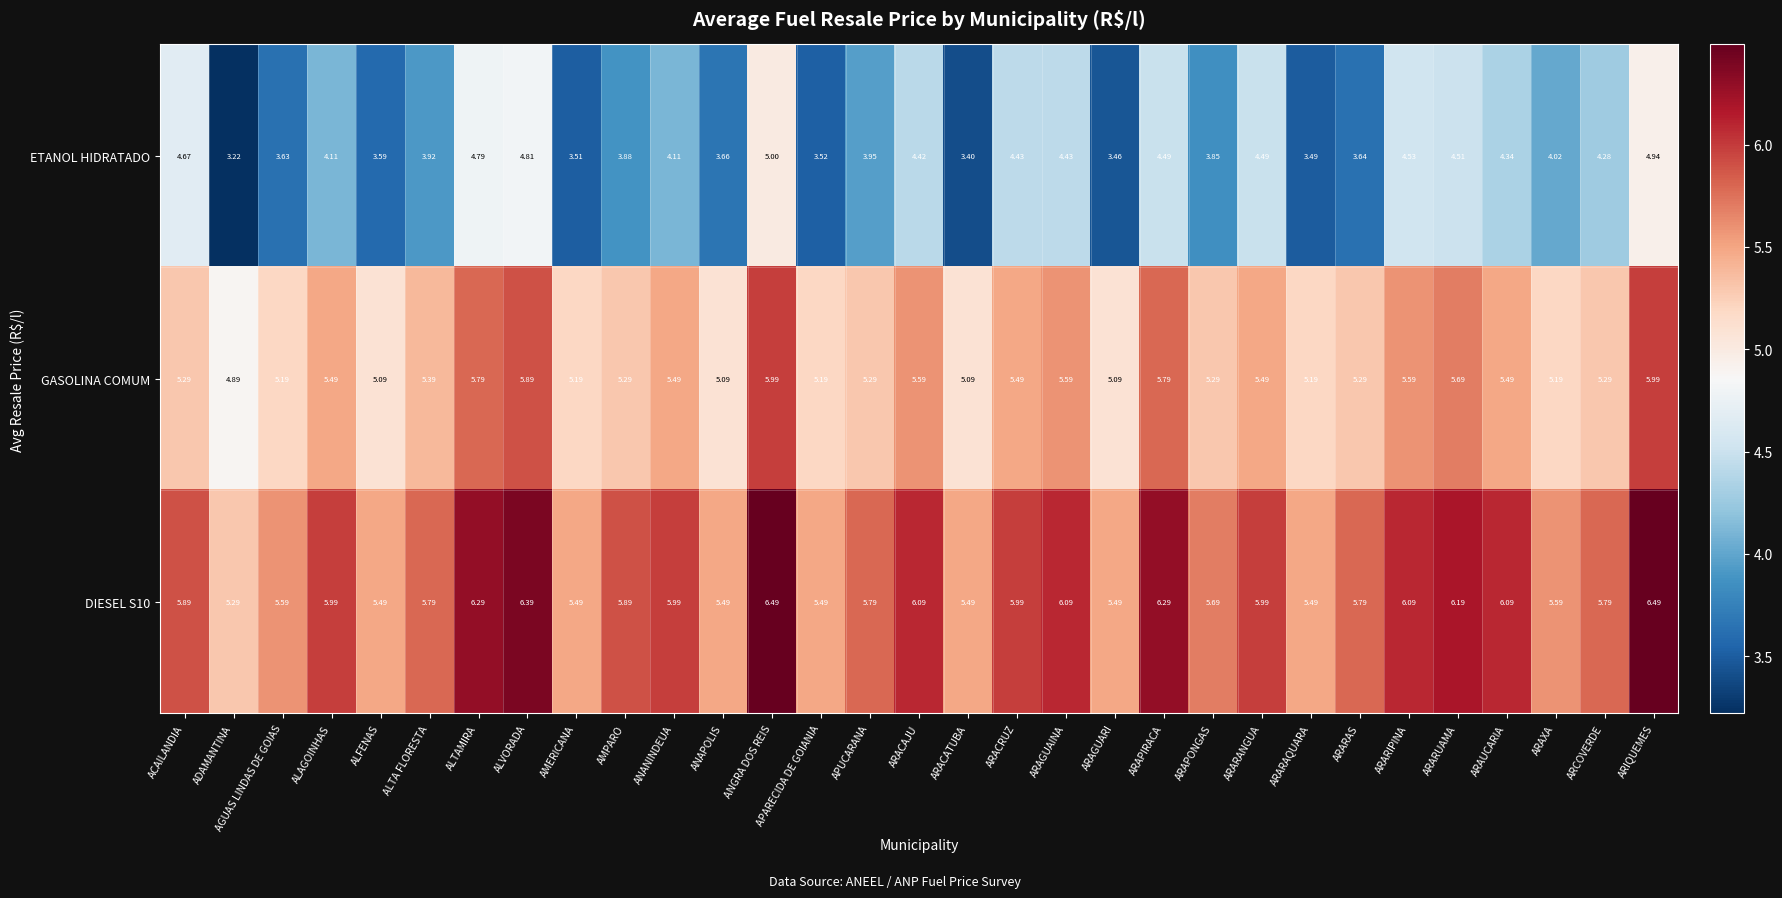

How many series are shown in this chart?

3